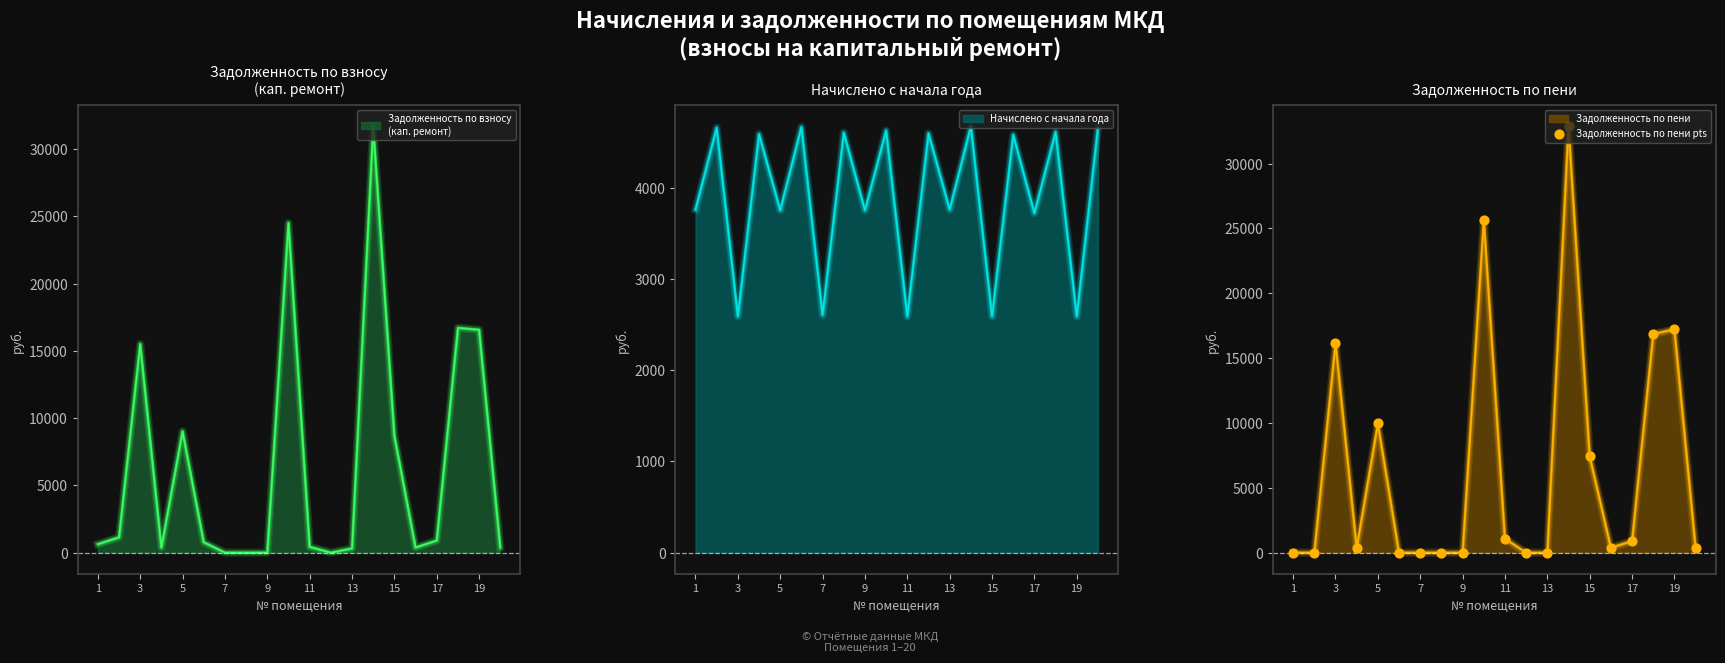

The value of Начислено с начала года at 11 is 1494.2. True or false?

False